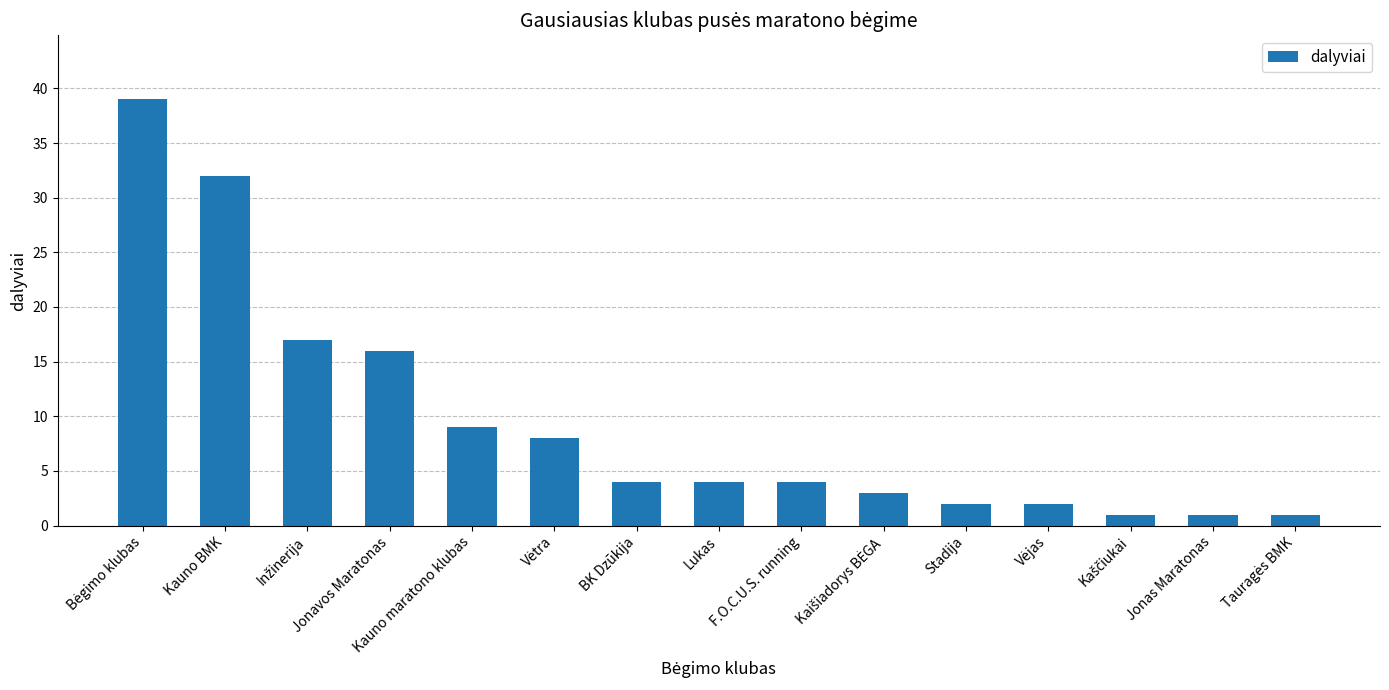

Does the chart contain any negative values?

No